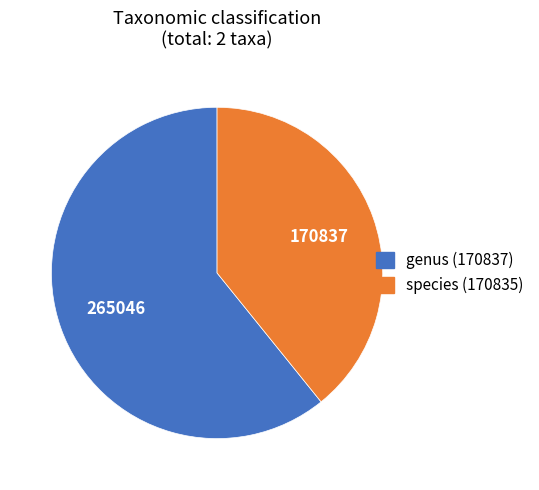

Is there a majority slice in this chart?

Yes